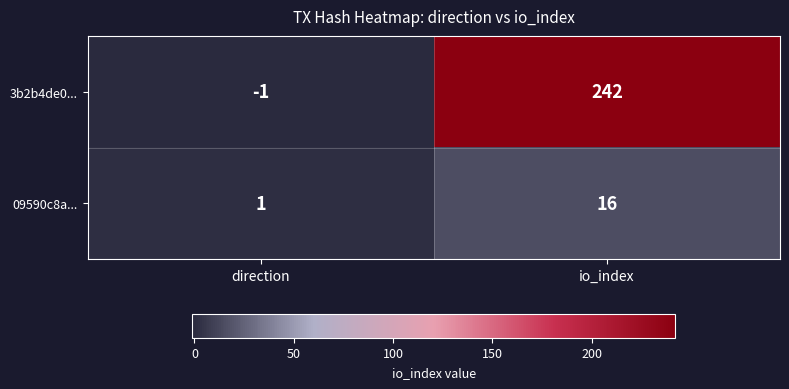

What is the sum of the 09590c8a... values at io_index and direction?

17